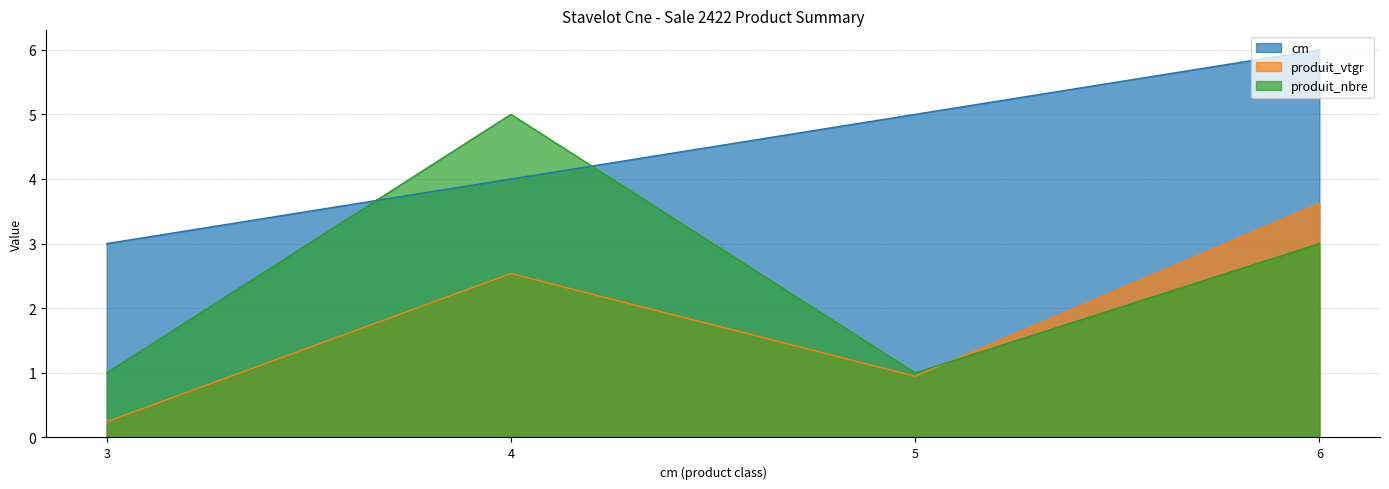

What is the total value across all series at 4?

11.5